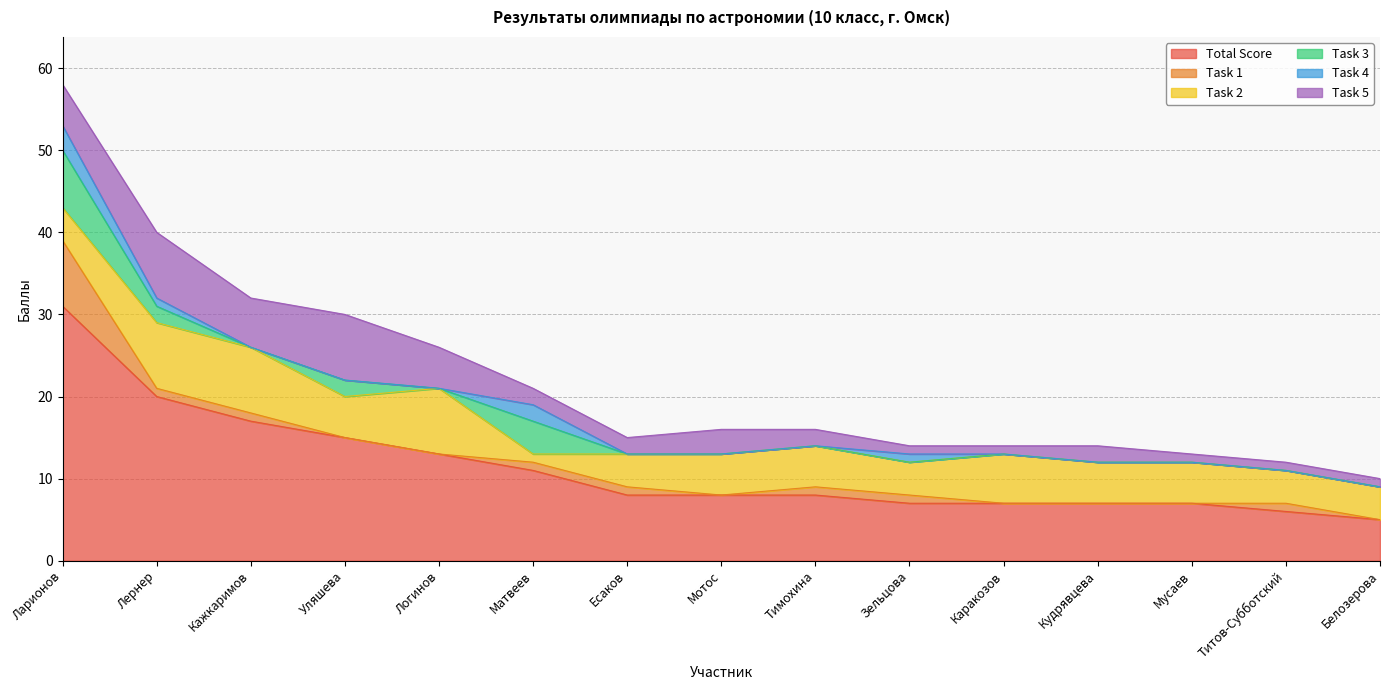

Reading right to left, what are all the values shown in this chart?

Total Score: 5	6	7	7	7	7	8	8	8	11	13	15	17	20	31
Task 1: 0	1	0	0	0	1	1	0	1	1	0	0	1	1	8
Task 2: 4	4	5	5	6	4	5	5	4	1	8	5	8	8	4
Task 3: 0	0	0	0	0	0	0	0	0	4	0	2	0	2	7
Task 4: 0	0	0	0	0	1	0	0	0	2	0	0	0	1	3
Task 5: 1	1	1	2	1	1	2	3	2	2	5	8	6	8	5